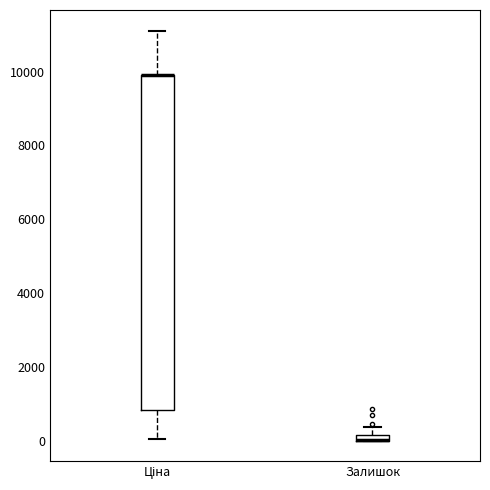

Where is the upper edge of the box for Залишок on the y-axis? The values are not printed on the chart, so give them approximately, as read against the axis.

200